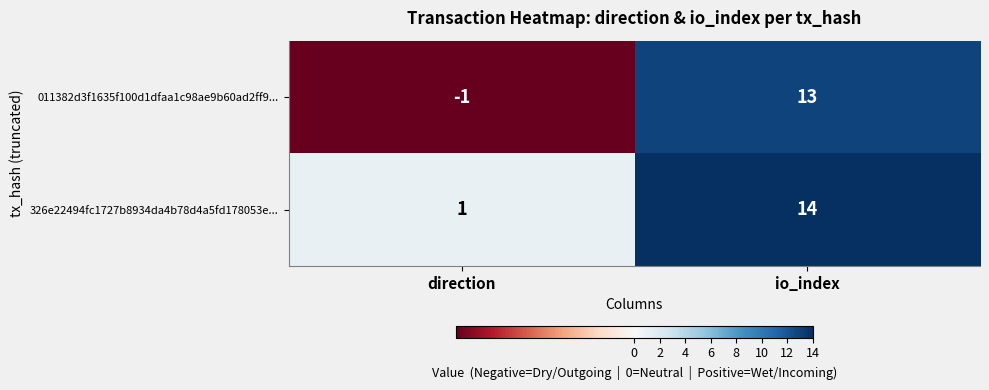

At how many categories does at least one series exceed 5?

1